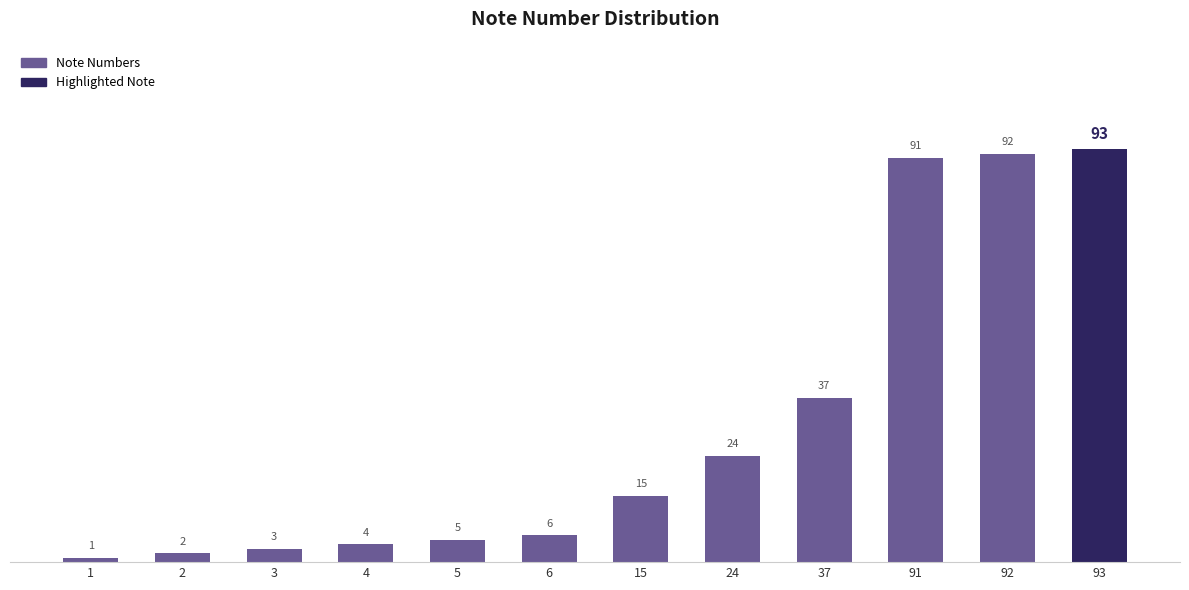

What is the change in value from 3 to 15?

+12